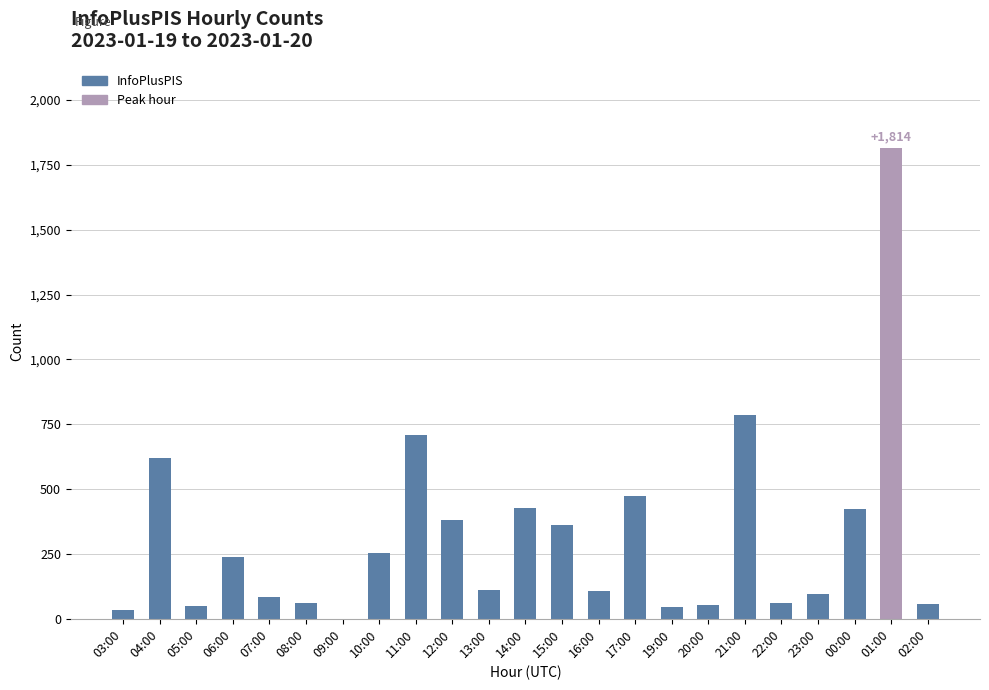

Which label corresponds to the largest value in the chart?

01:00